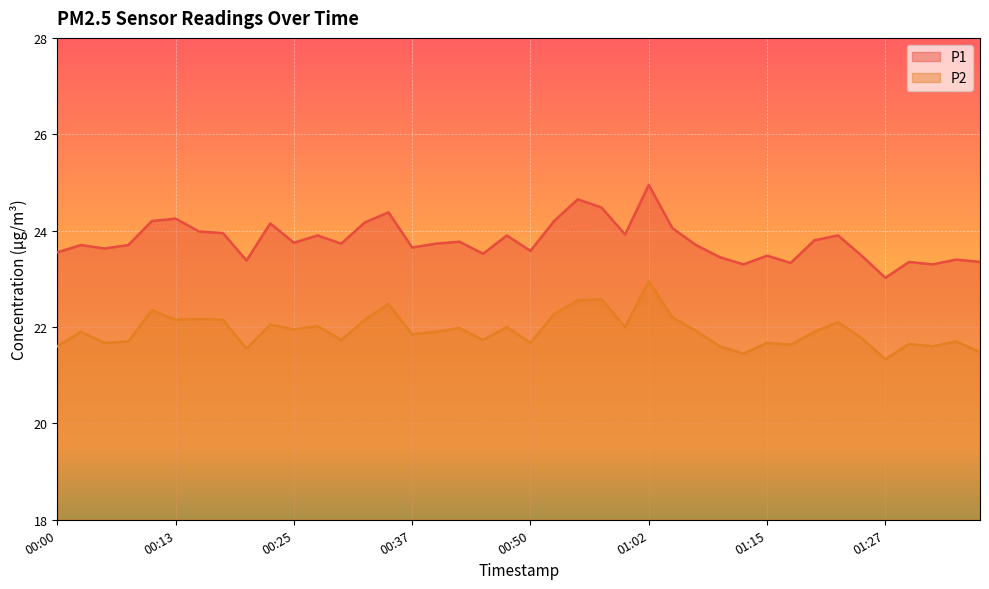

In P1, how many points are lower than both neighbors (excluding endpoints)?

12